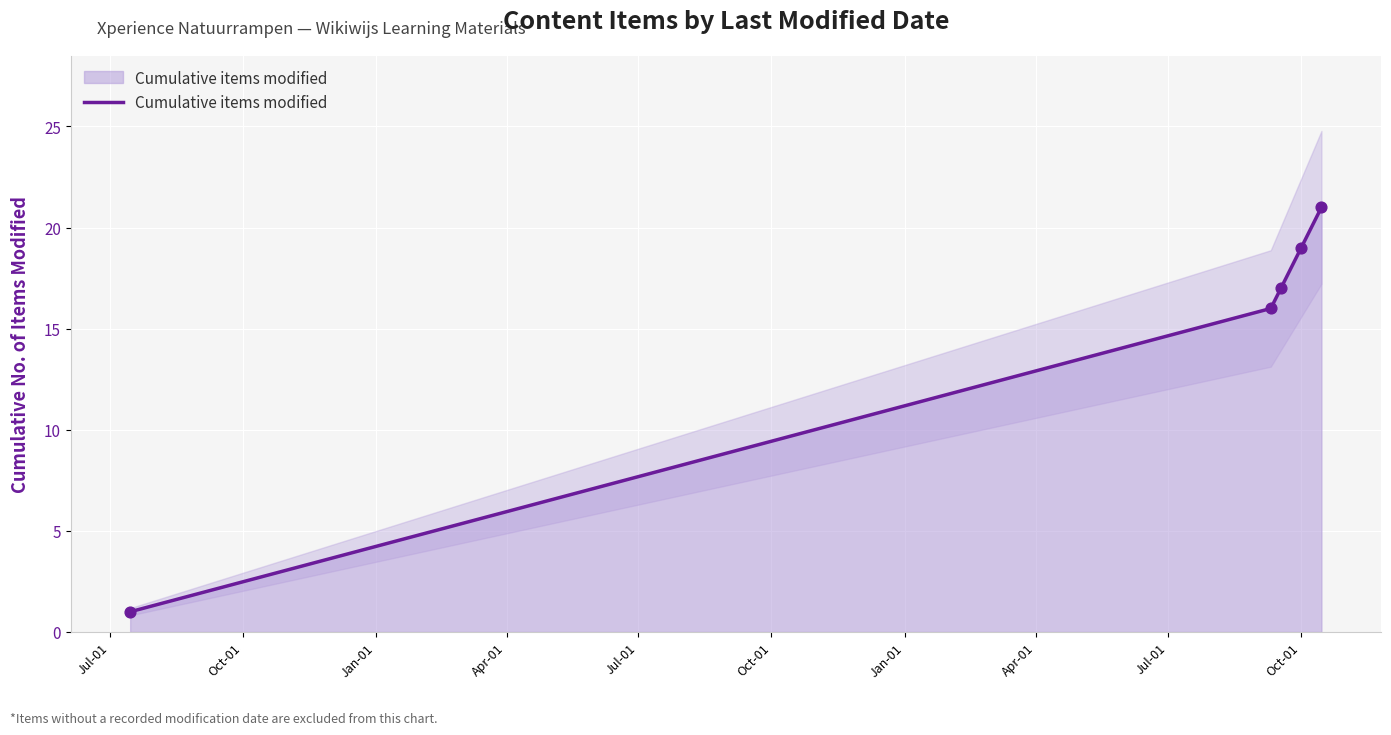

What is the highest value of the Cumulative items modified series?

21